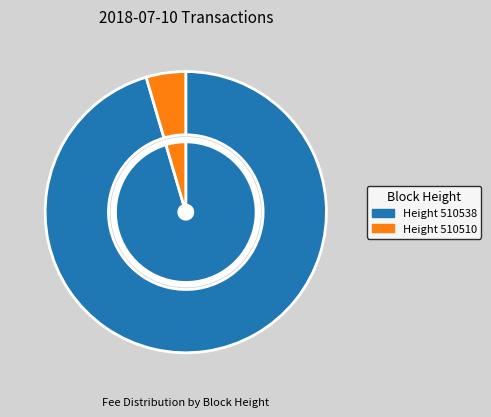

True or false: 510510 accounts for 1% of the total.

False